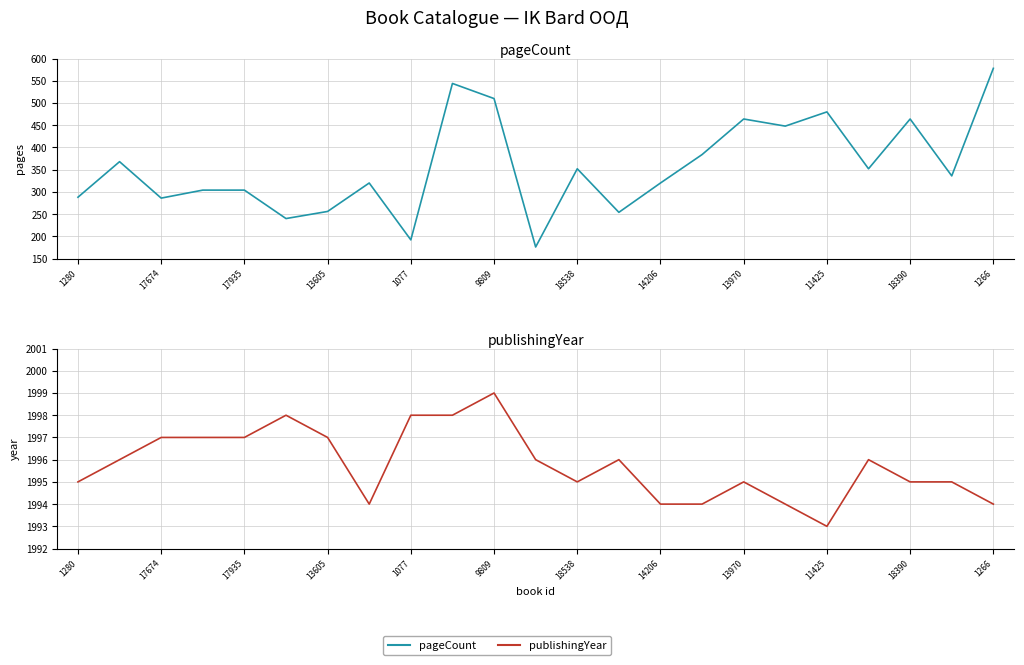

Count the publishingYear values in the range 1994 to 1997.

18